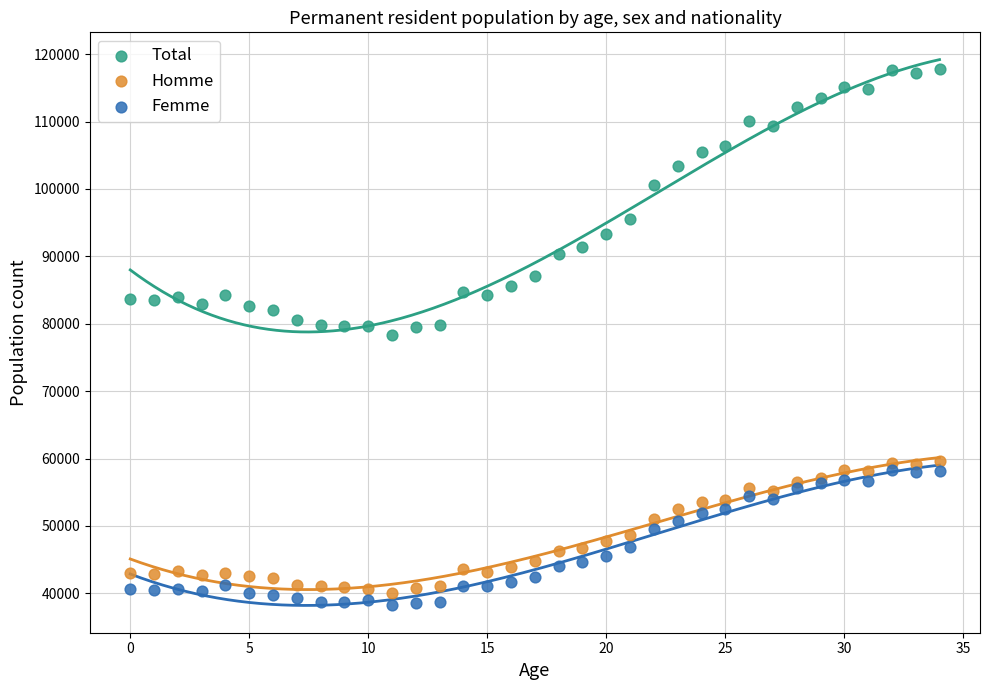

Which series reaches the minimum Y coordinate?

Femme